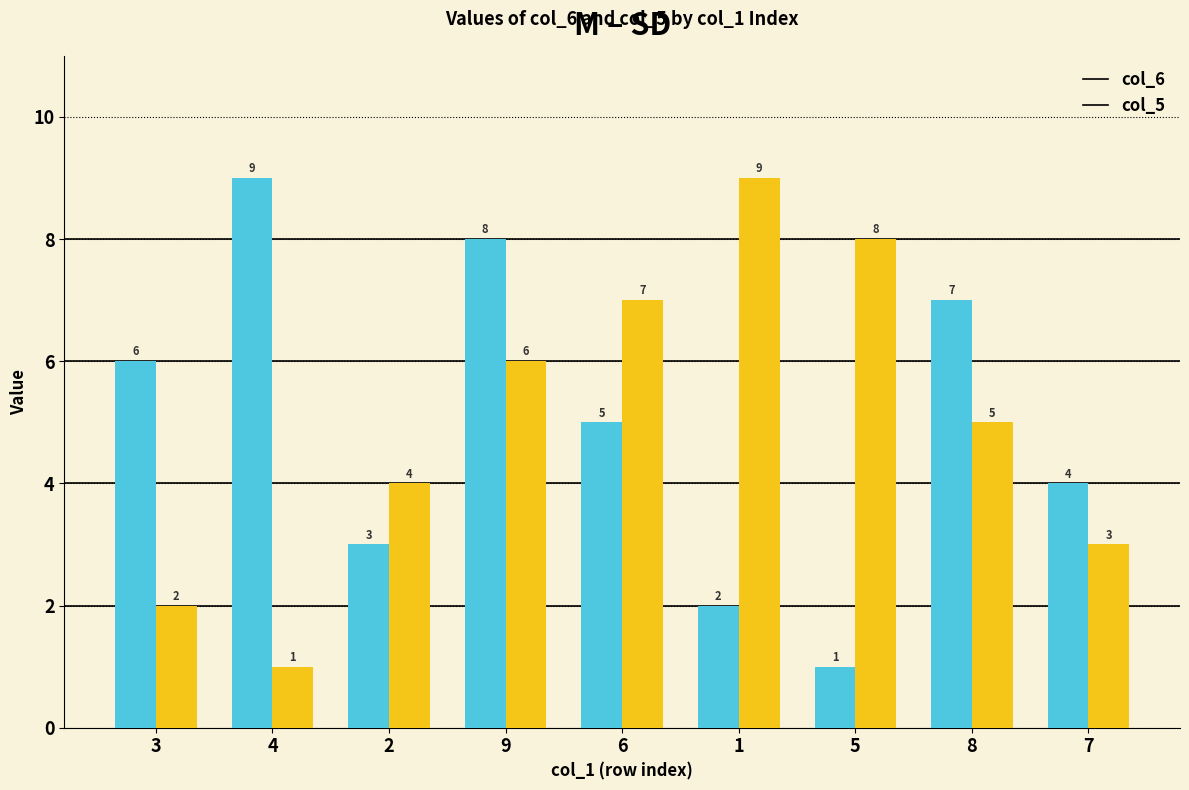

What is the label of the 5th bar from the left?

6